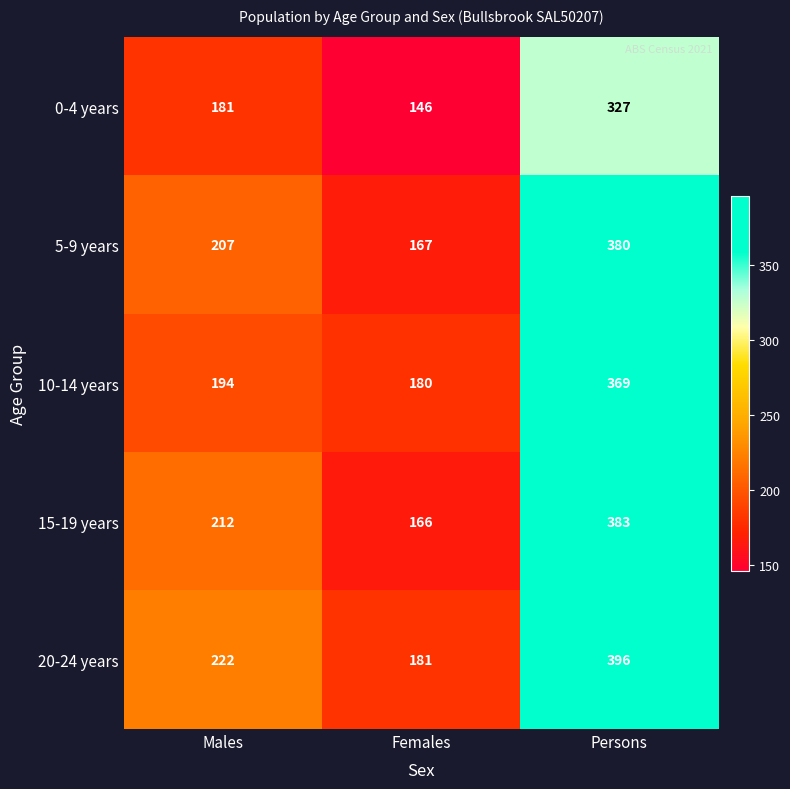

Reading left to right, list all the values displayed in this chart.

0-4 years: Males=181	Females=146	Persons=327
5-9 years: Males=207	Females=167	Persons=380
10-14 years: Males=194	Females=180	Persons=369
15-19 years: Males=212	Females=166	Persons=383
20-24 years: Males=222	Females=181	Persons=396